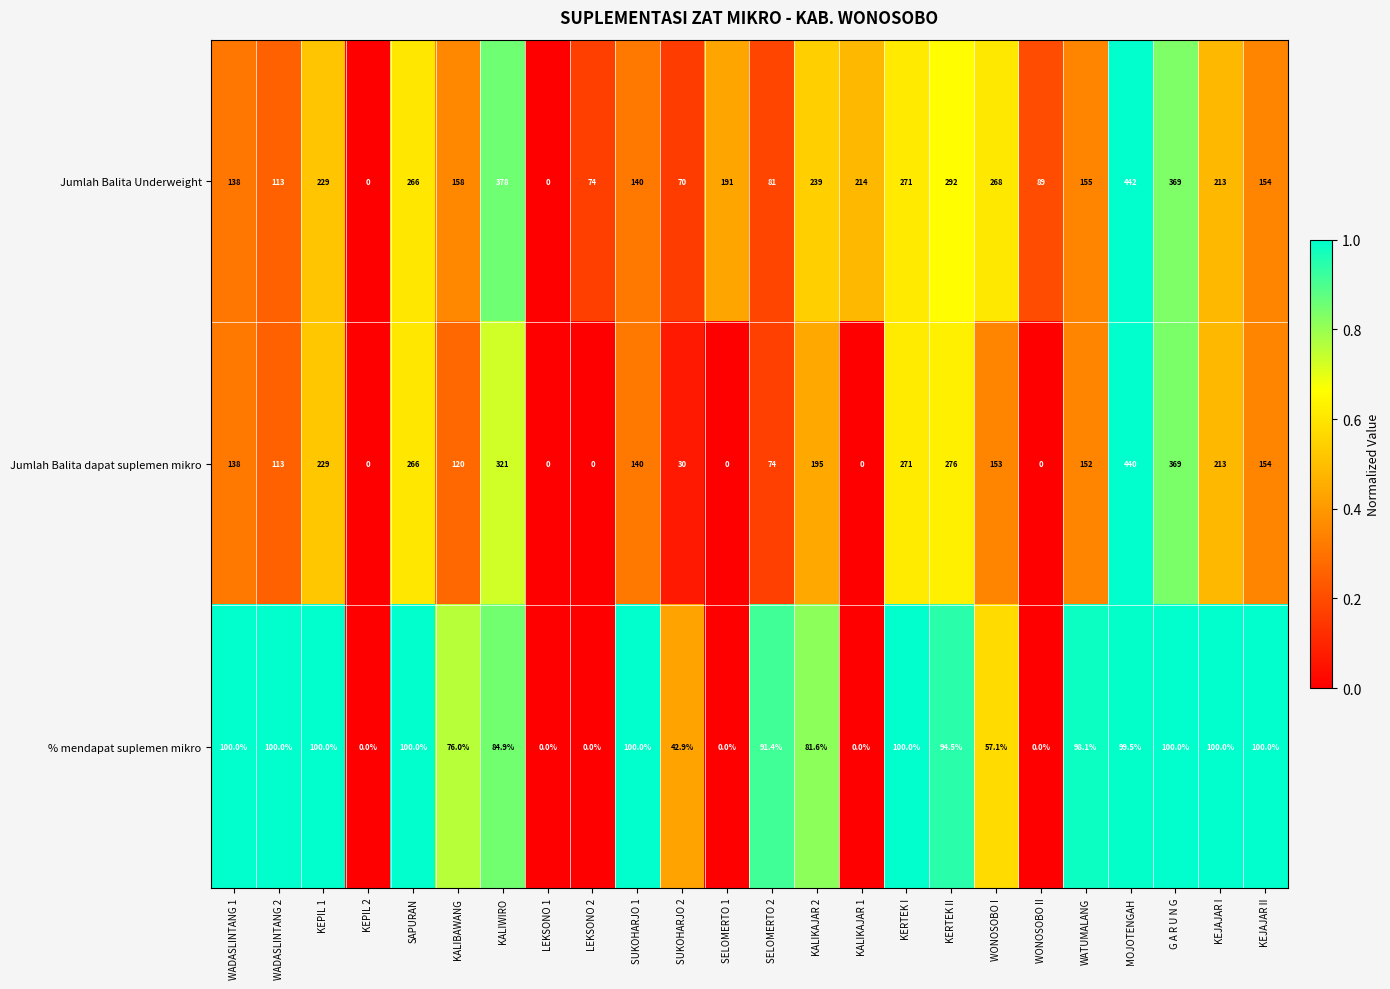

True or false: Jumlah Balita dapat suplemen mikro has a value of 0.0 at LEKSONO 2.

True